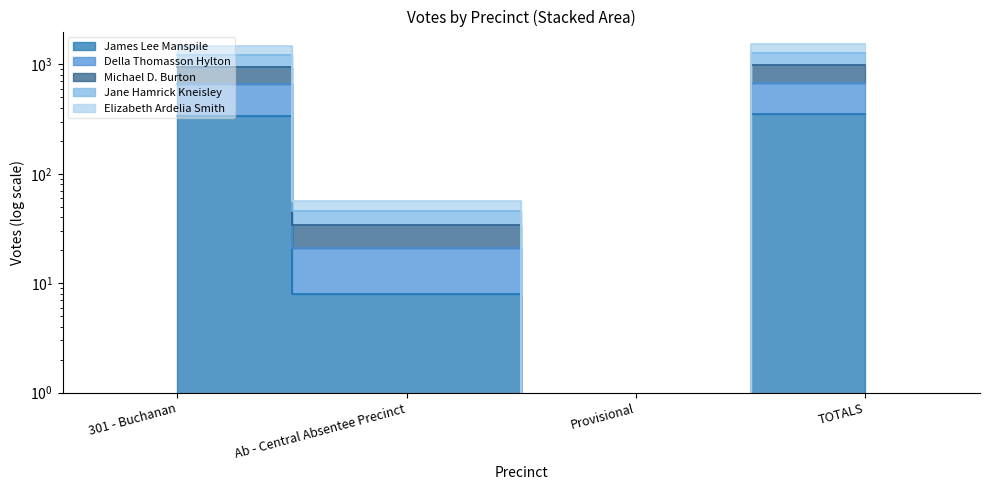

The Elizabeth Ardelia Smith series shows 656 at 301 - Buchanan. True or false?

True